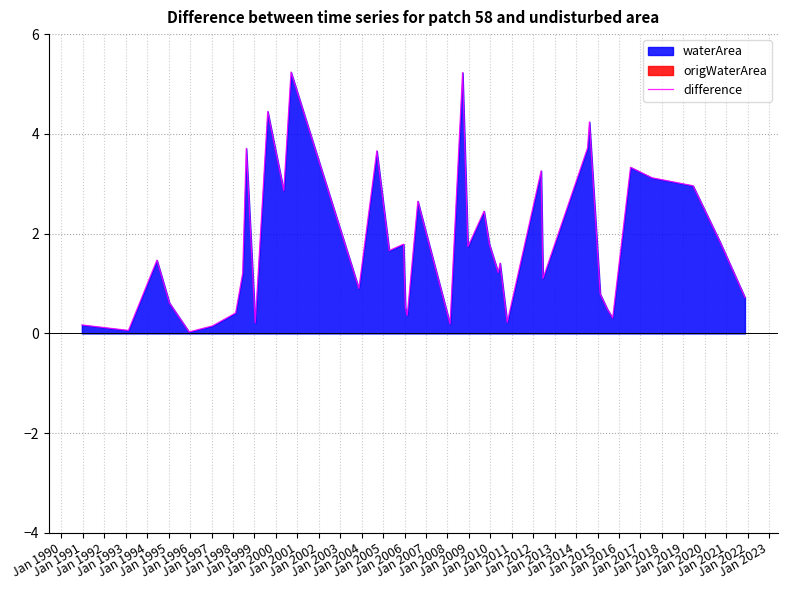

Reading left to right, what are all the values shown in this chart?

0.2	0.1	1.5	0.6	0.0	0.2	0.4	1.2	3.7	0.2	4.5	2.9	5.2	0.9	3.7	1.7	1.8	0.5	0.4	2.6	0.2	5.2	1.7	2.4	1.8	1.2	1.4	0.2	3.3	1.1	3.7	4.2	0.8	0.5	0.3	3.3	3.1	3.0	1.8	0.7